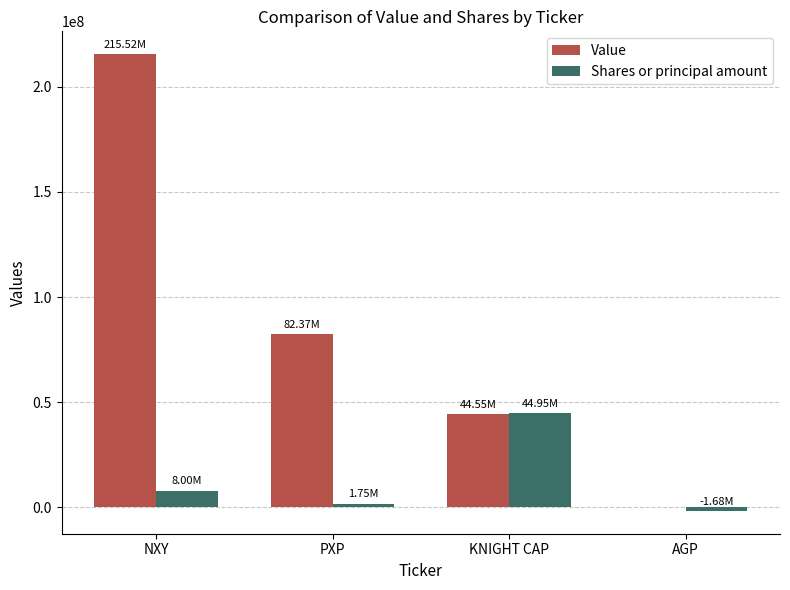

What are all the series names shown in the legend?

Value, Shares or principal amount